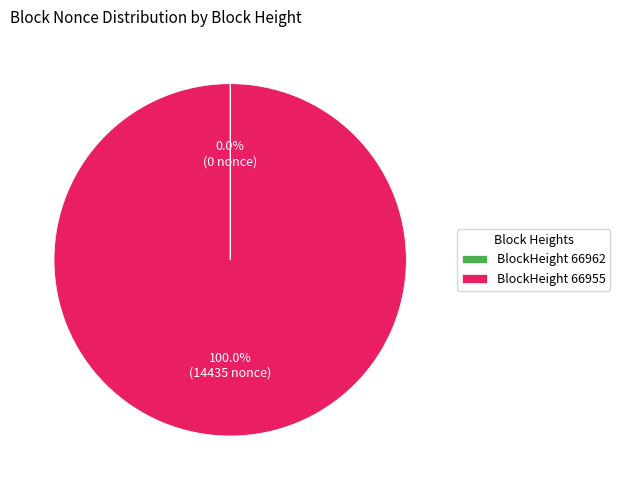

What is the majority slice?

BlockHeight 66955